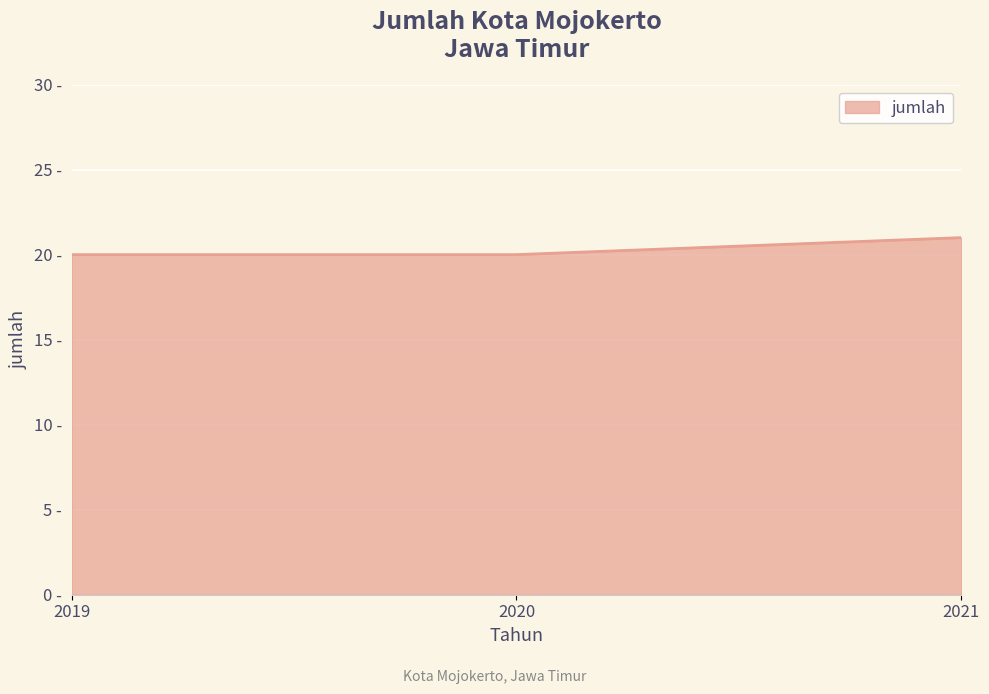

Is this an area chart (filled region under the line)?

Yes